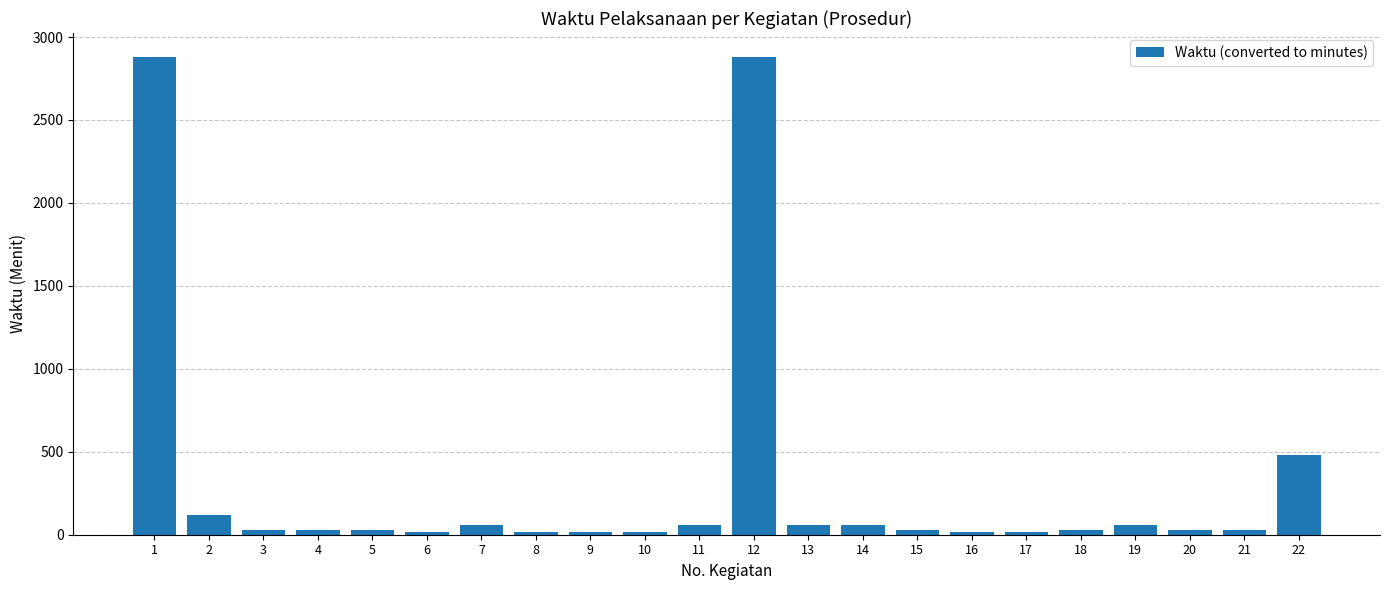

How many categories are shown in the chart?

22